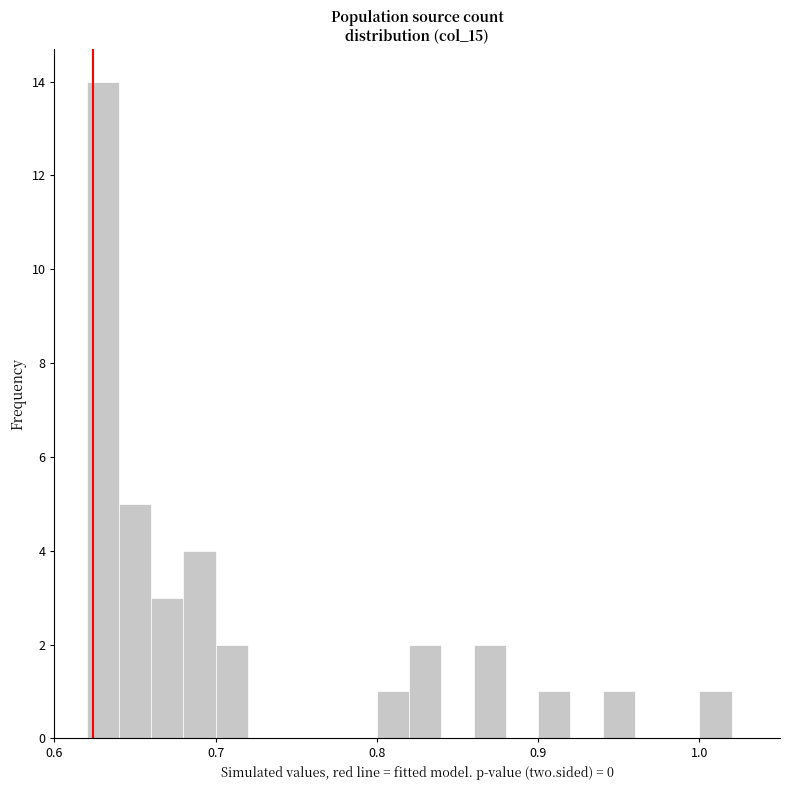

Around what value on the x-axis is the tallest bar? Give the approximate position of its centre, as read against the axis.

0.63